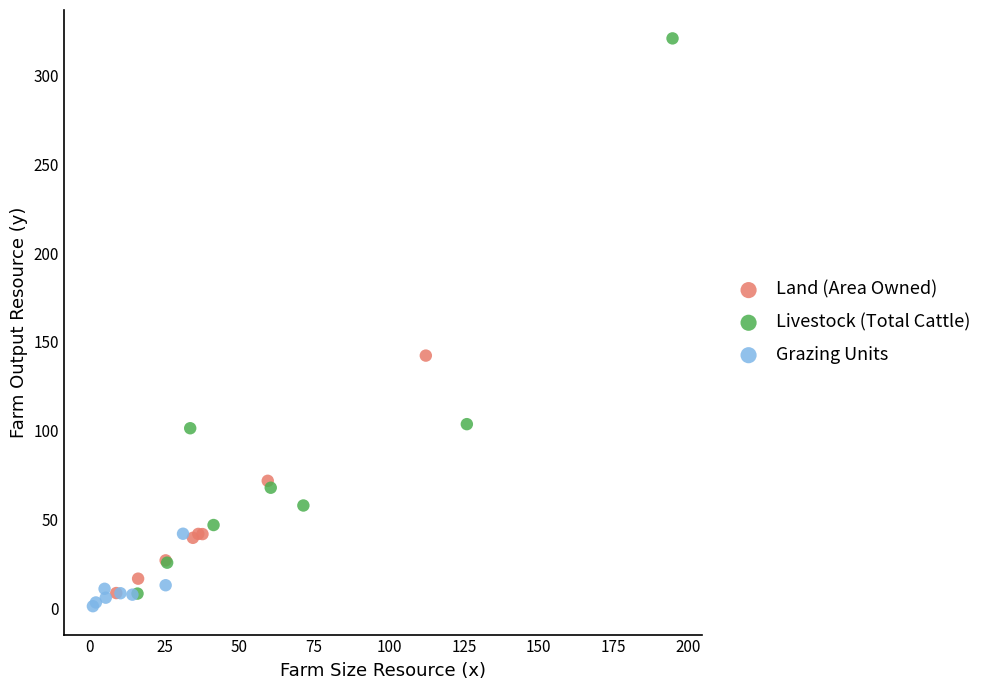

Which series contains the highest Y value?

Livestock (Total Cattle)